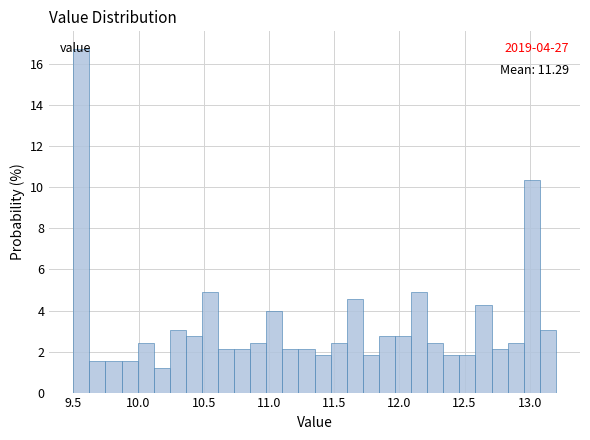

Around what value on the x-axis is the tallest bar? Give the approximate position of its centre, as read against the axis.

9.55